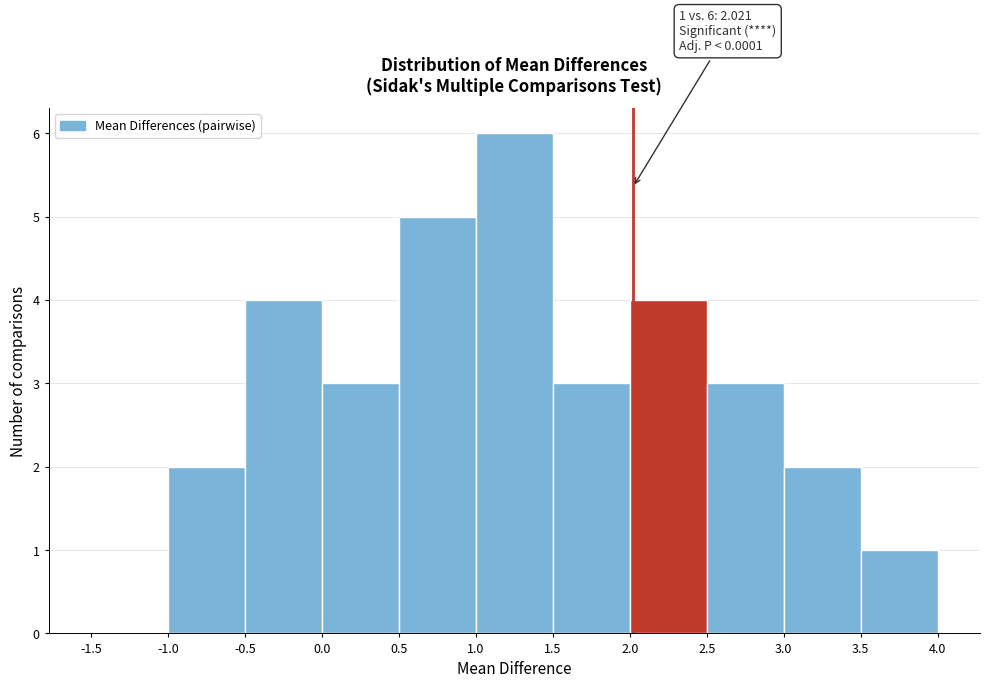

Over which range of the x-axis is the bar tallest?

1.0 to 1.5